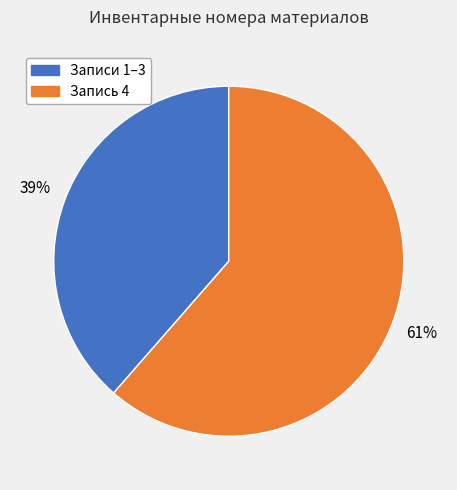

Is there a majority slice in this chart?

Yes